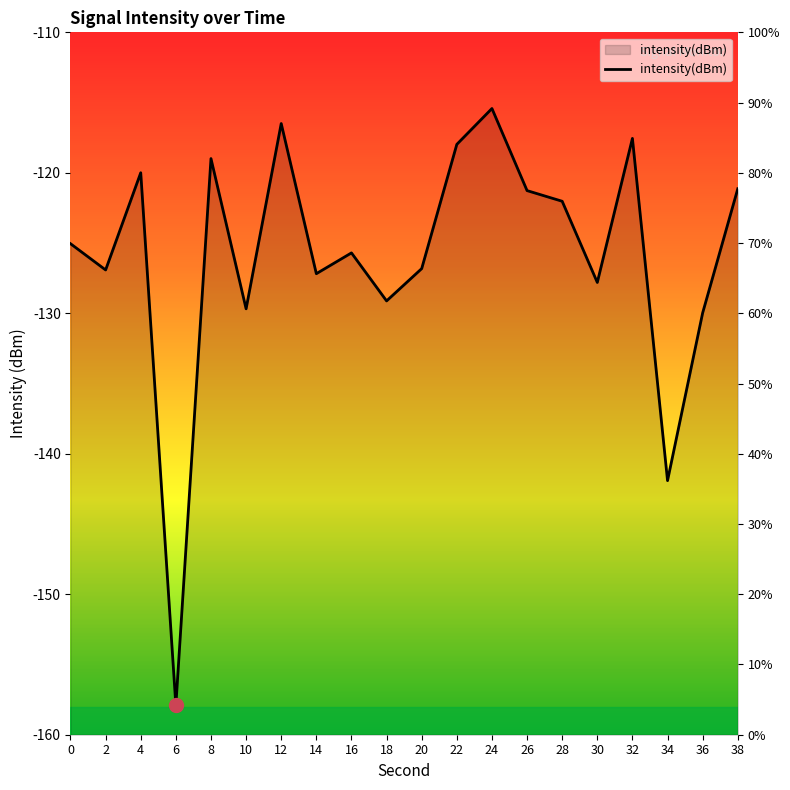

True or false: the data shows -238.2 at 6.

False